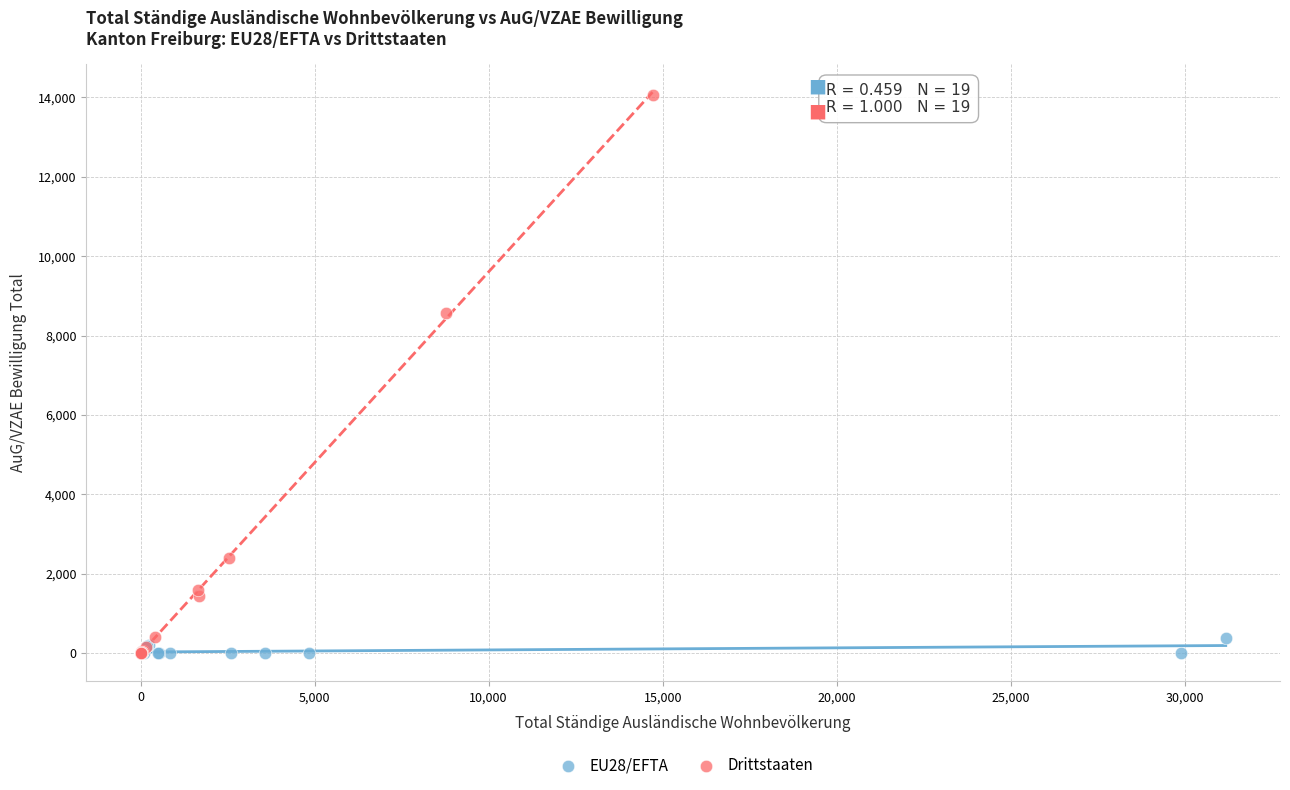

Which series contains the highest Y value?

Drittstaaten